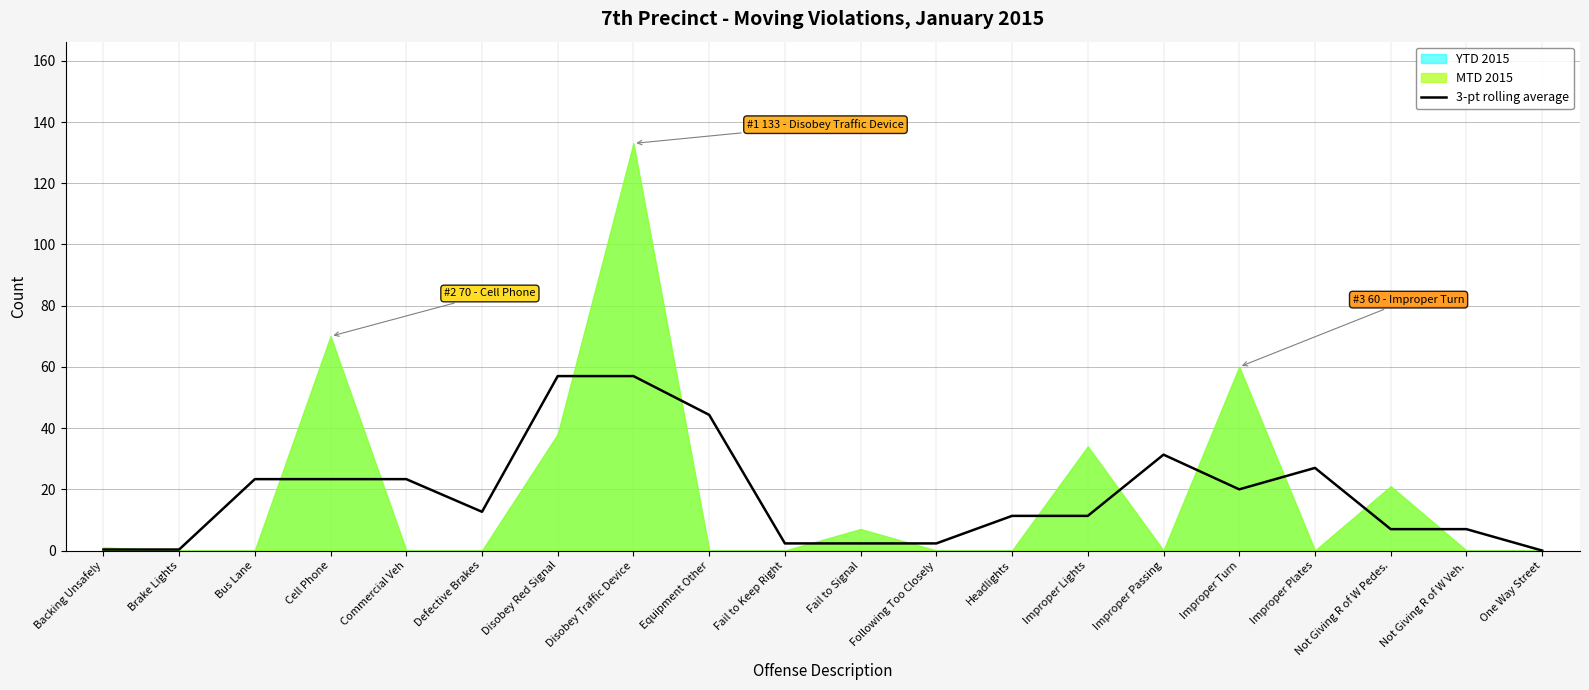

Between Improper Plates and Equipment Other, which is larger?

Equipment Other